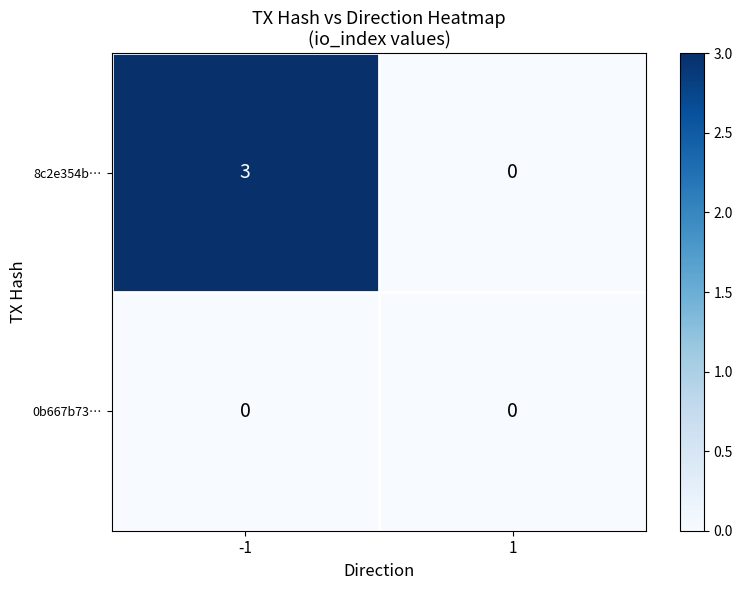

Which series changed the most between -1 and 1?

8c2e354b…